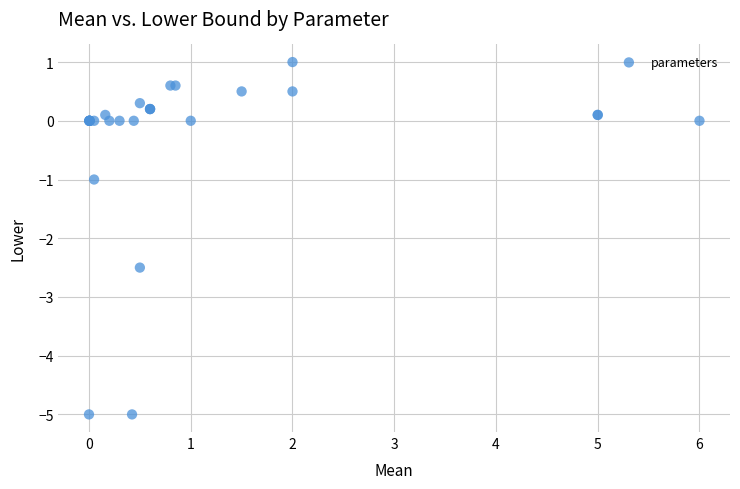

What Y value in the scatter plot is closest to -2?

-2.5